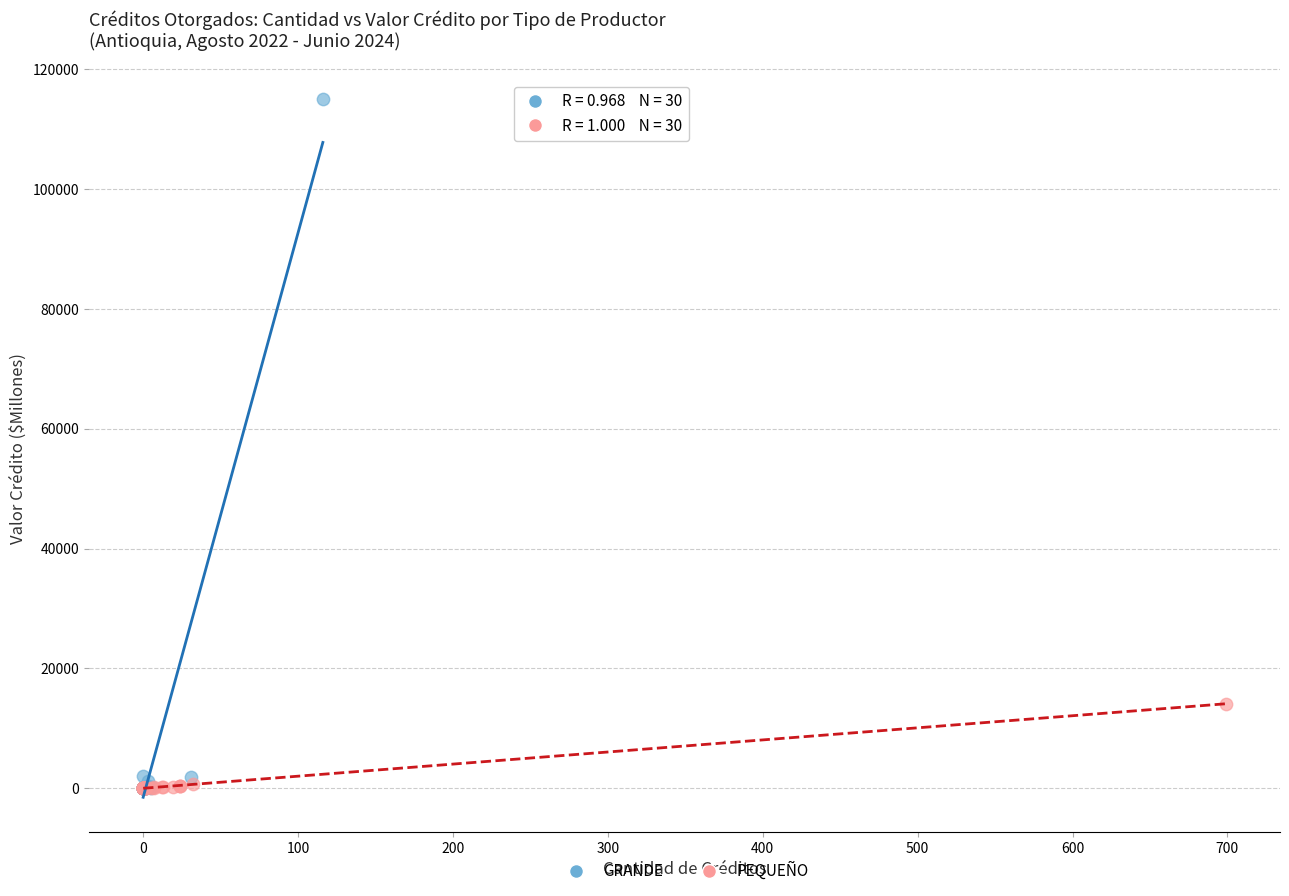

Which series reaches the maximum Y coordinate?

GRANDE